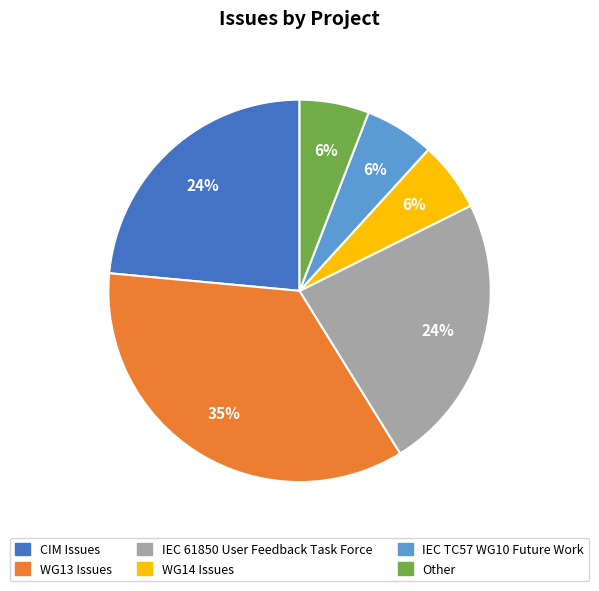

Count the number of slices in the pie.

6